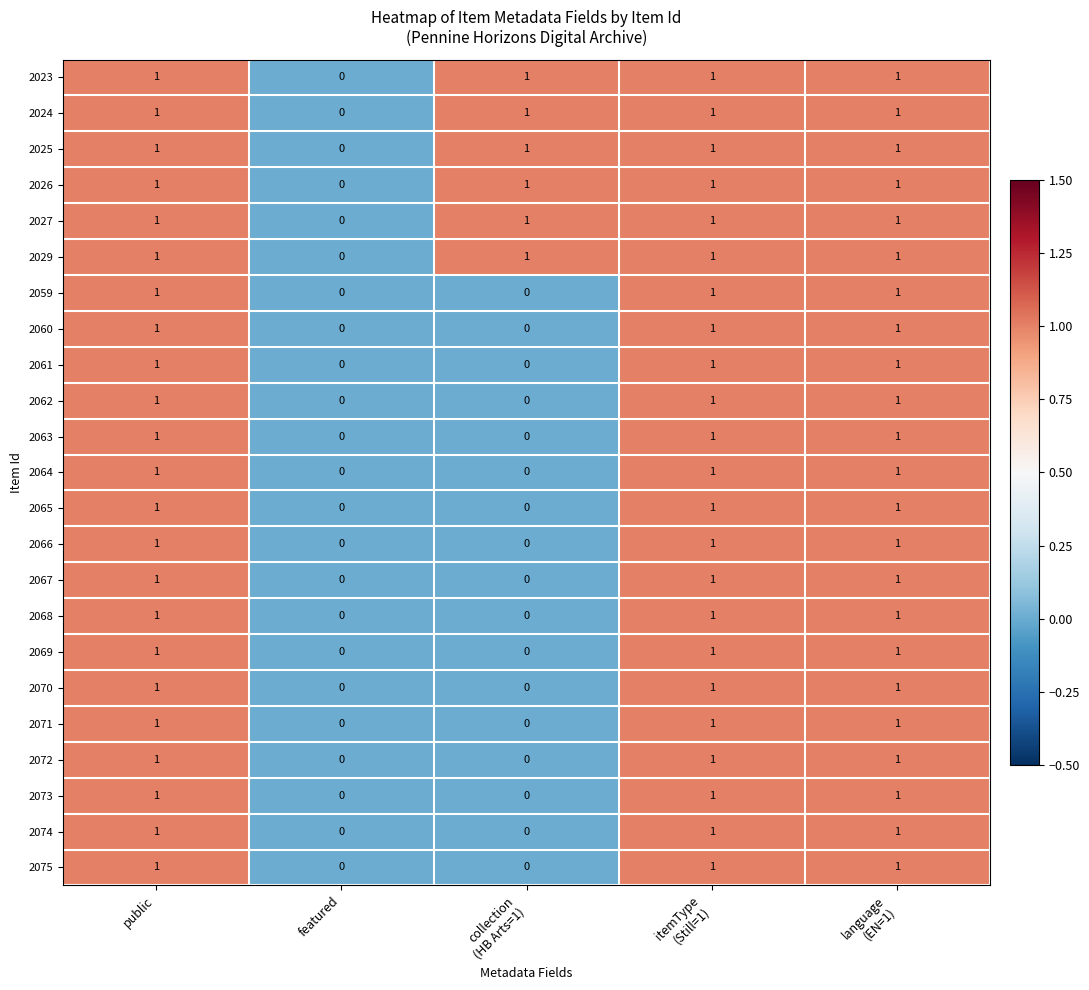

What is the sum of all 2064 values?

3